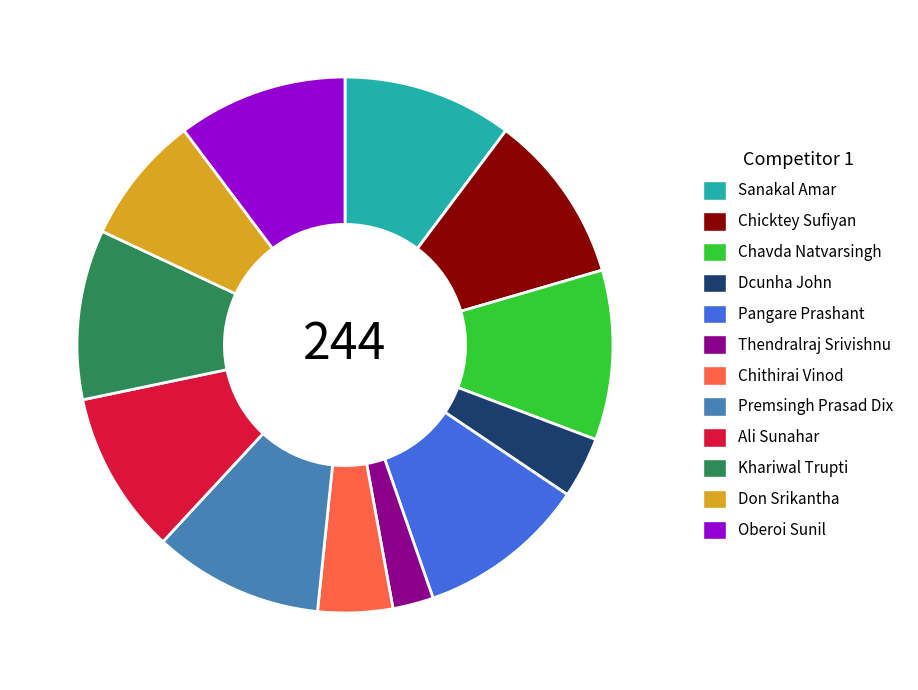

How many segments does this pie chart have?

12